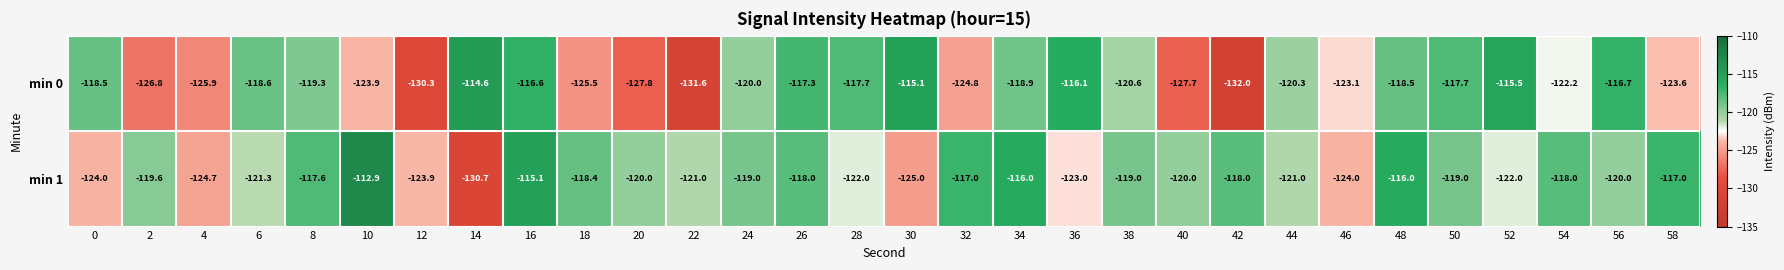

Which category has the lowest value across all series?

42